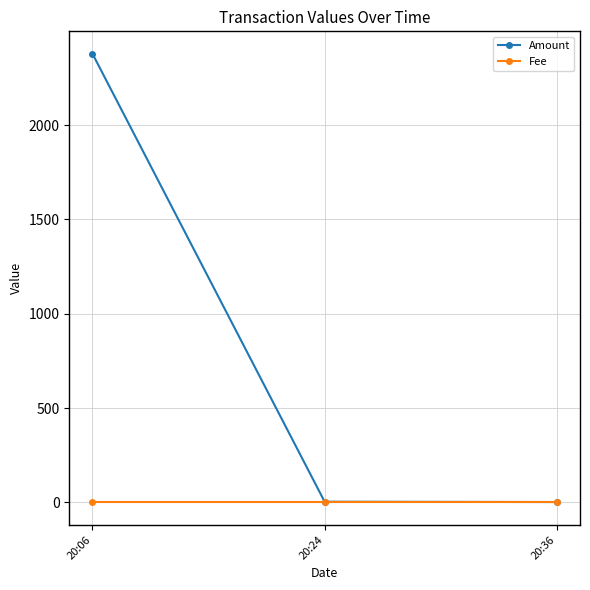

Does the chart display data point markers on the line(s)?

Yes